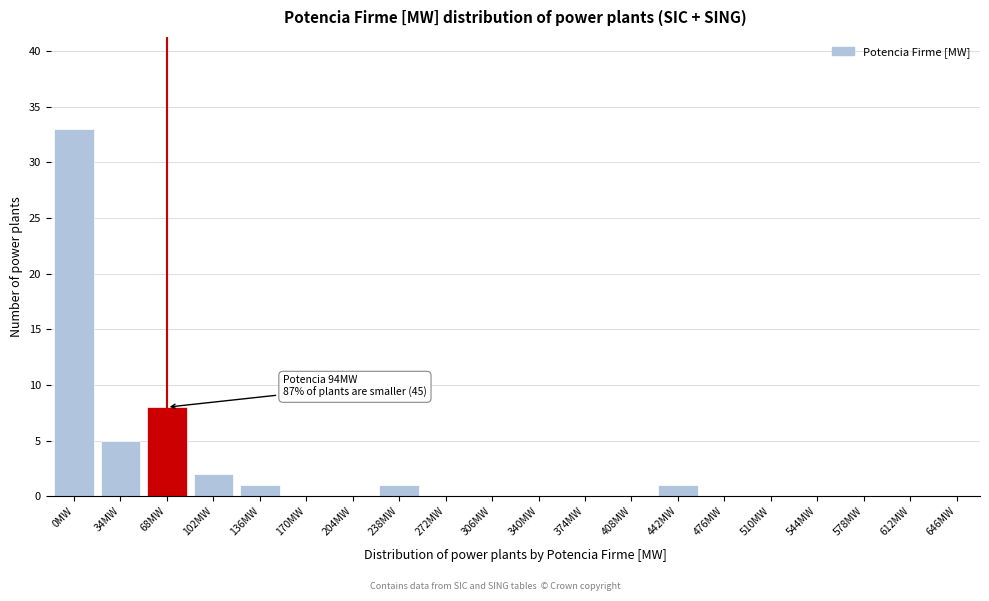

Reading left to right, extract all data points from this chart.

0MW=33	34MW=5	68MW=8	102MW=2	136MW=1	170MW=0	204MW=0	238MW=1	272MW=0	306MW=0	340MW=0	374MW=0	408MW=0	442MW=1	476MW=0	510MW=0	544MW=0	578MW=0	612MW=0	646MW=0